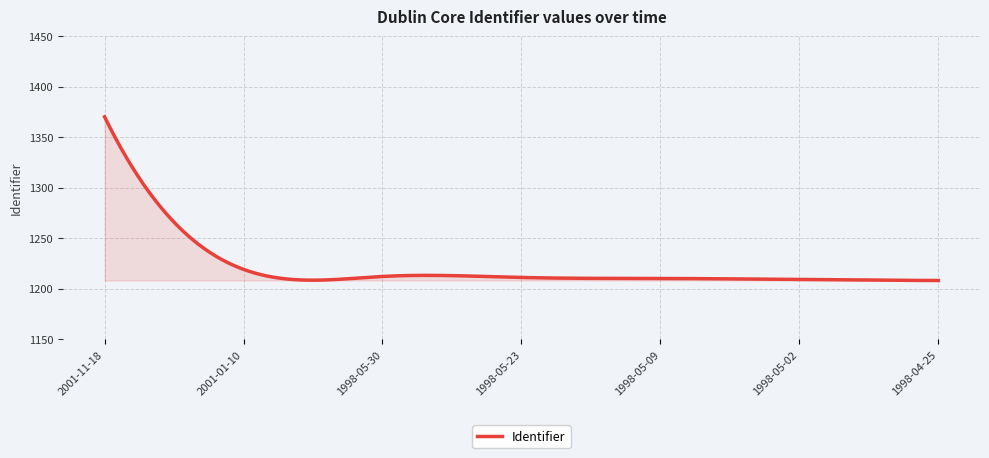

What is the average value?

1221.3